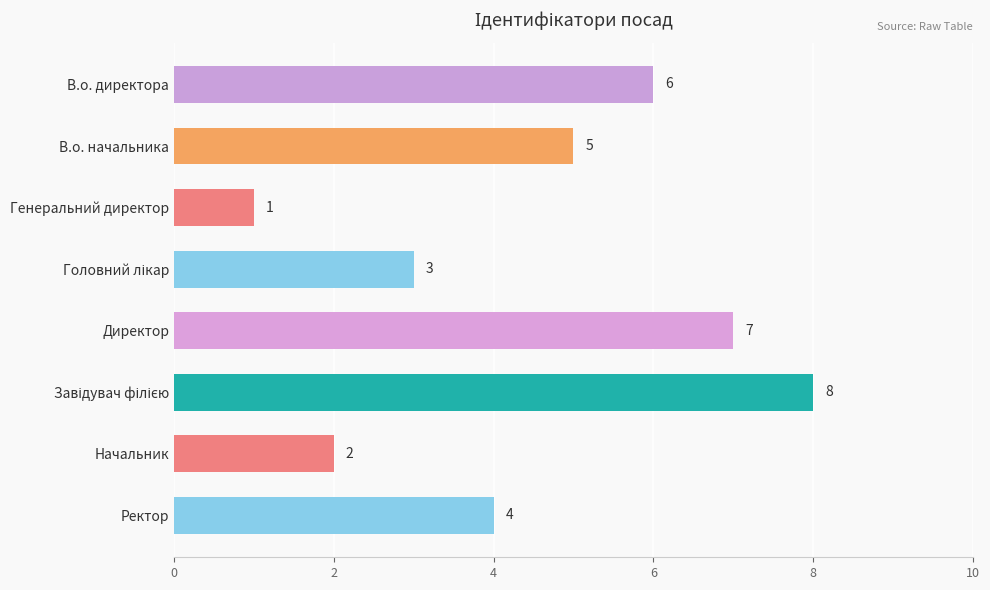

Does the chart contain any negative values?

No